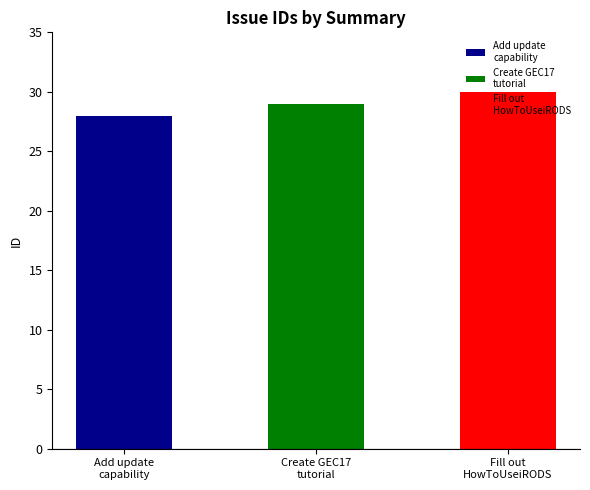

List the labels in order of value, largest first.

Fill out
HowToUseiRODS, Create GEC17
tutorial, Add update
capability